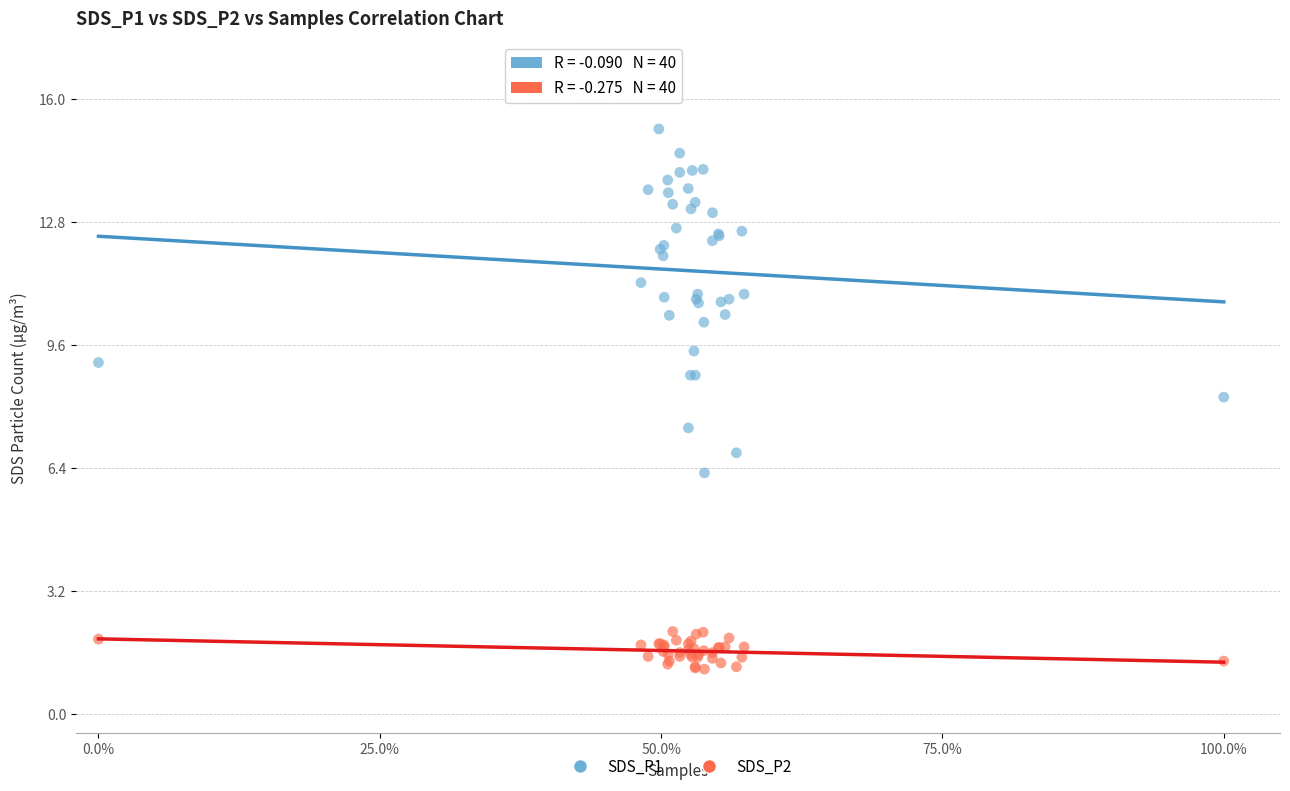

Which series reaches the maximum Y coordinate?

SDS_P1